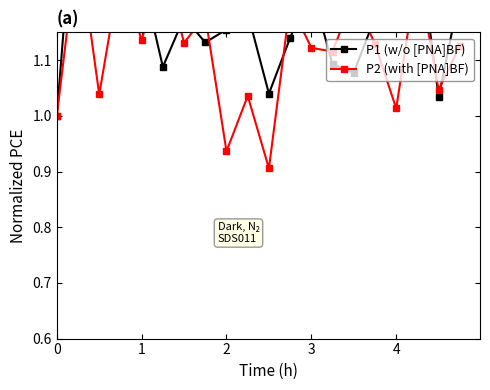

After their last crossing, which series has the higher values: P1 (w/o [PNA]BF) or P2 (with [PNA]BF)?

P1 (w/o [PNA]BF)